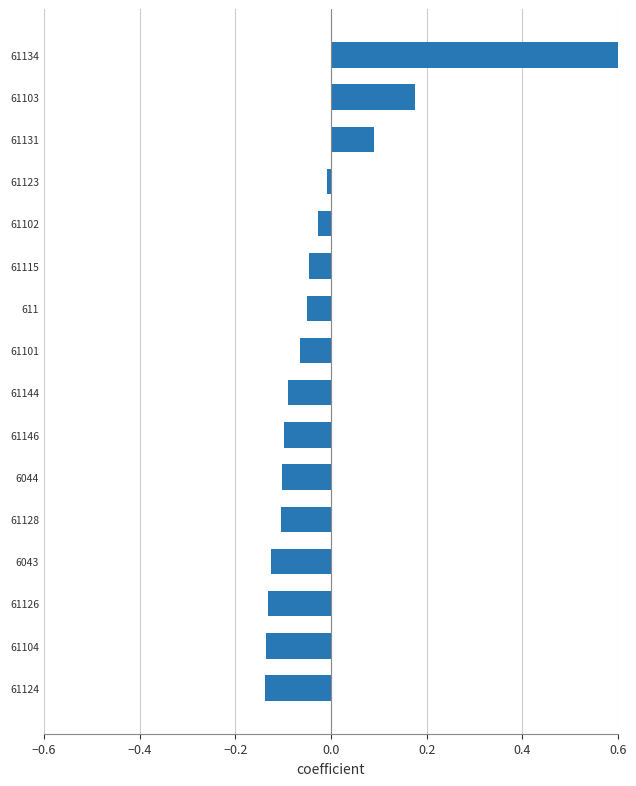

How many bars are there in total?

16